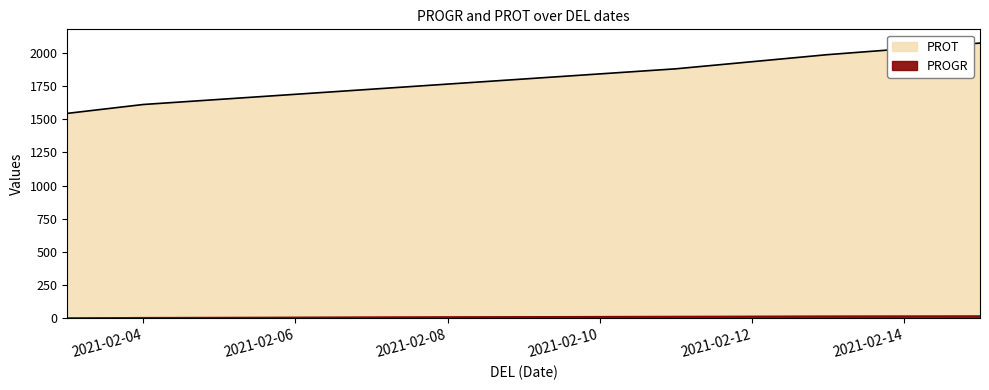

At which label does PROGR first exceed 14?

2021-02-13